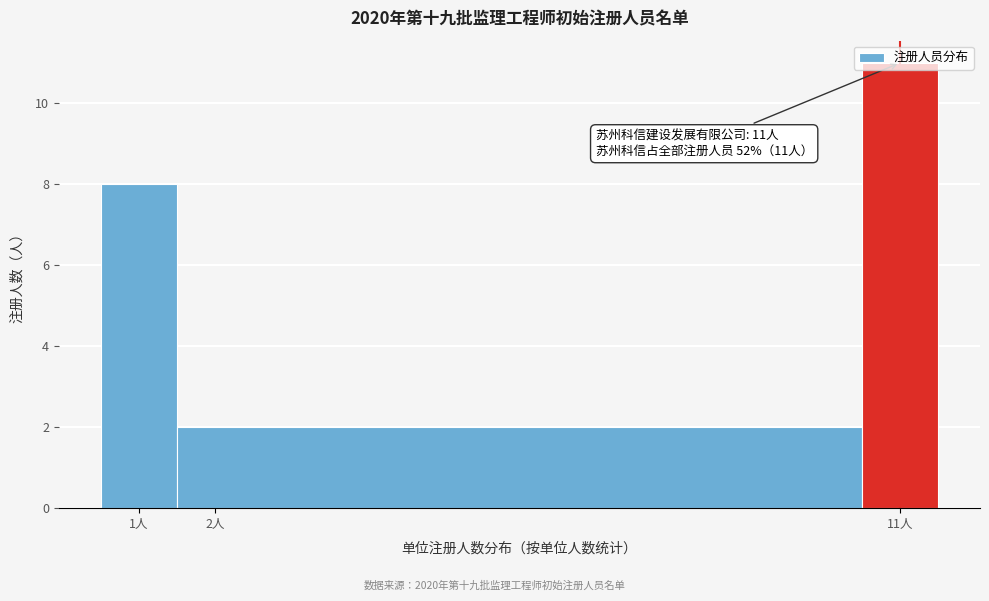

Which range on the x-axis has the tallest bar?

10.5 to 11.5